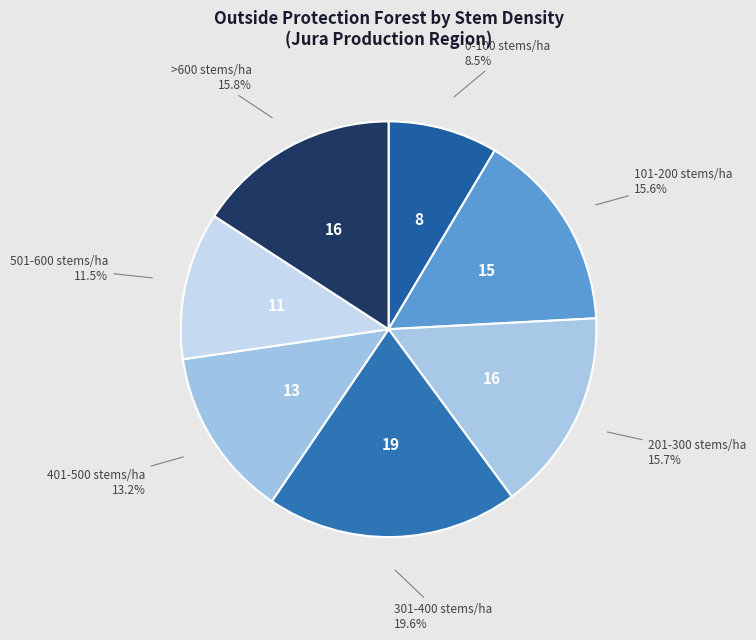

How many segments does this pie chart have?

7